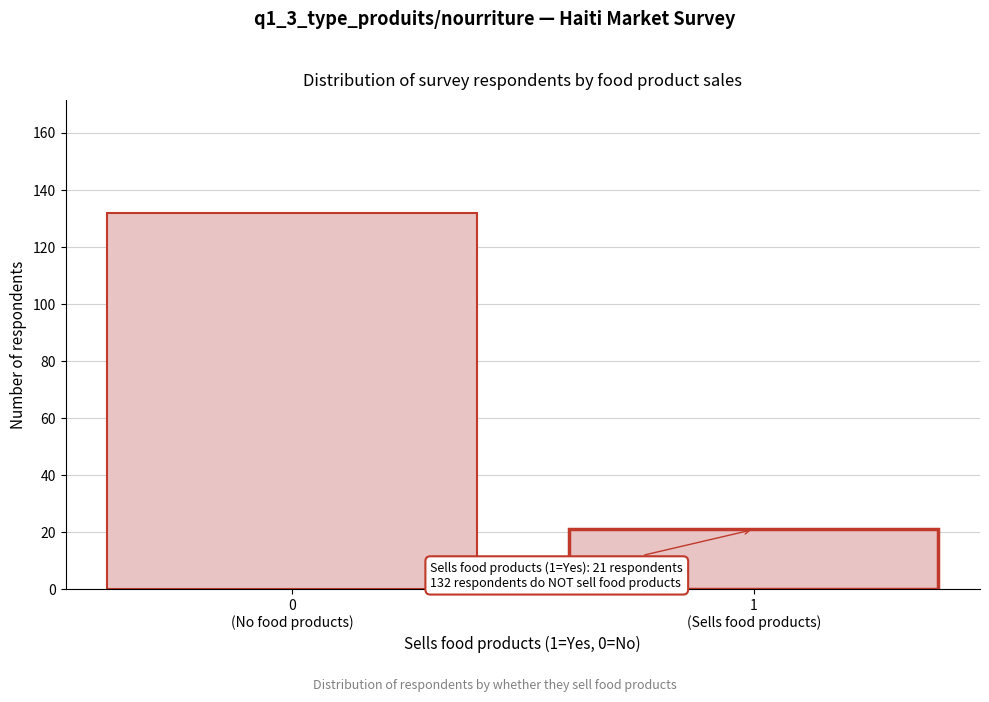

Reading right to left, what are all the values shown in this chart?

21	132